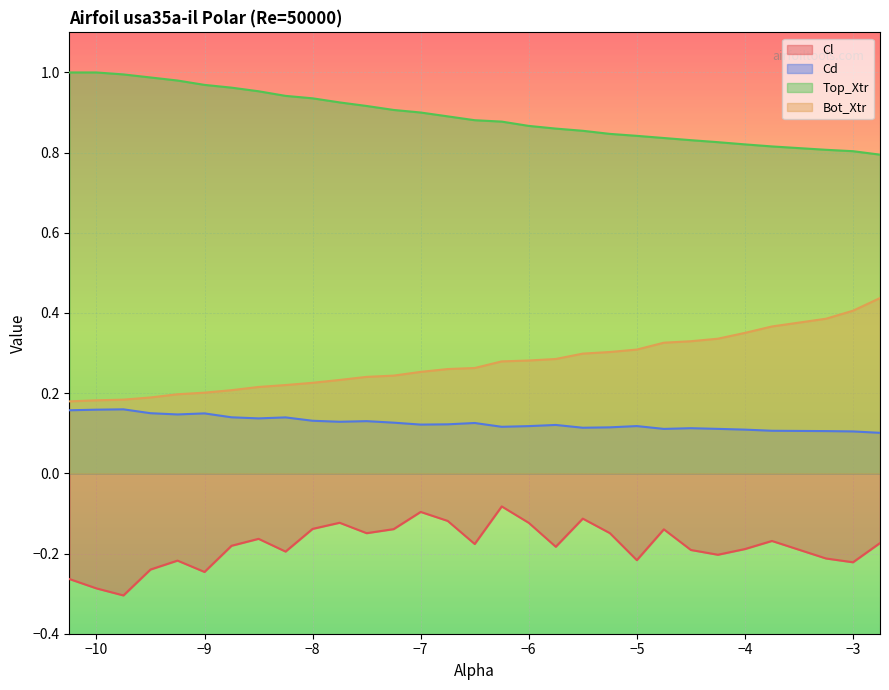

Rank the series at −8 from highest to lowest value.

Top_Xtr, Bot_Xtr, Cd, Cl